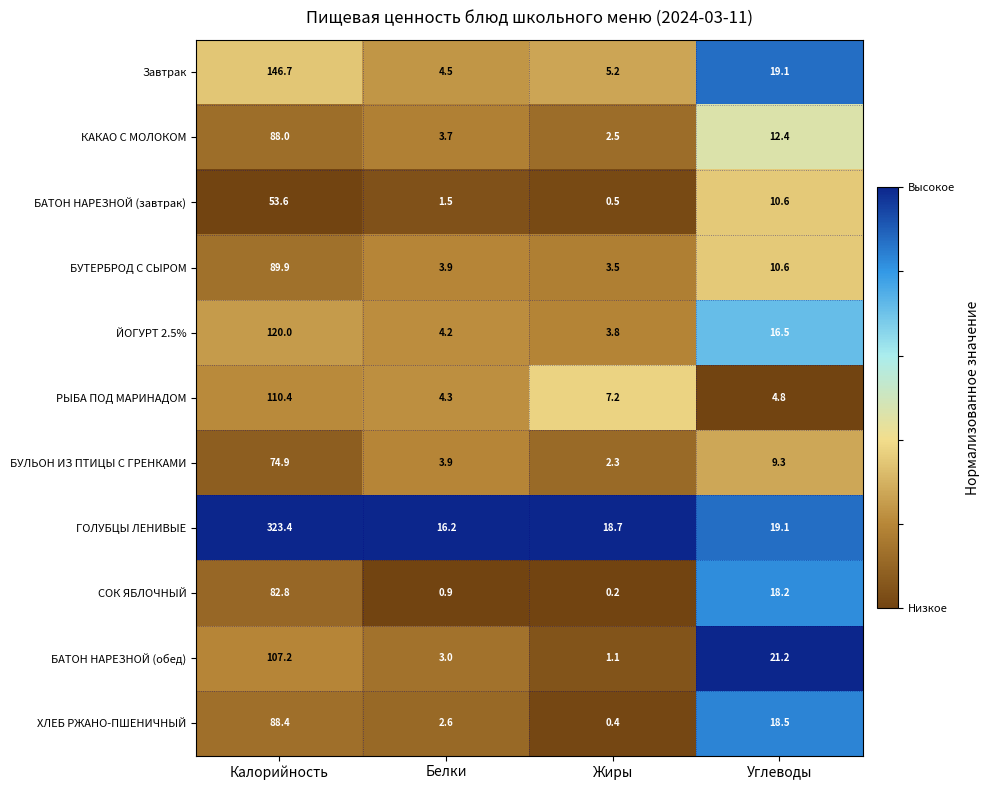

Where does the БАТОН НАРЕЗНОЙ (завтрак) series first go above 10?

Калорийность